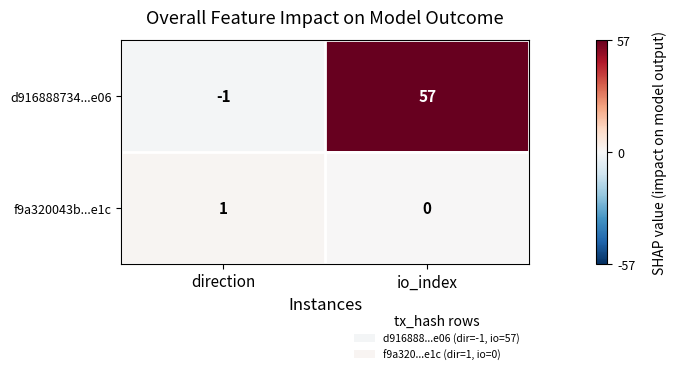

Rank the series at direction from highest to lowest value.

f9a320043b...e1c, d916888734...e06